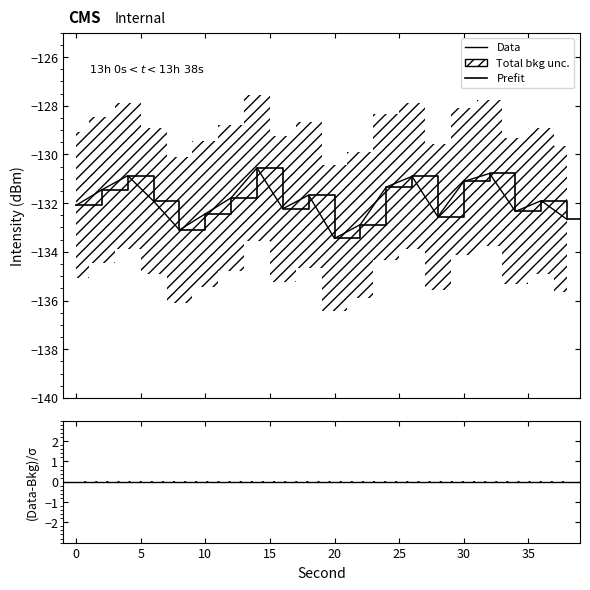

True or false: residual and intensity_upper intersect in this chart.

False